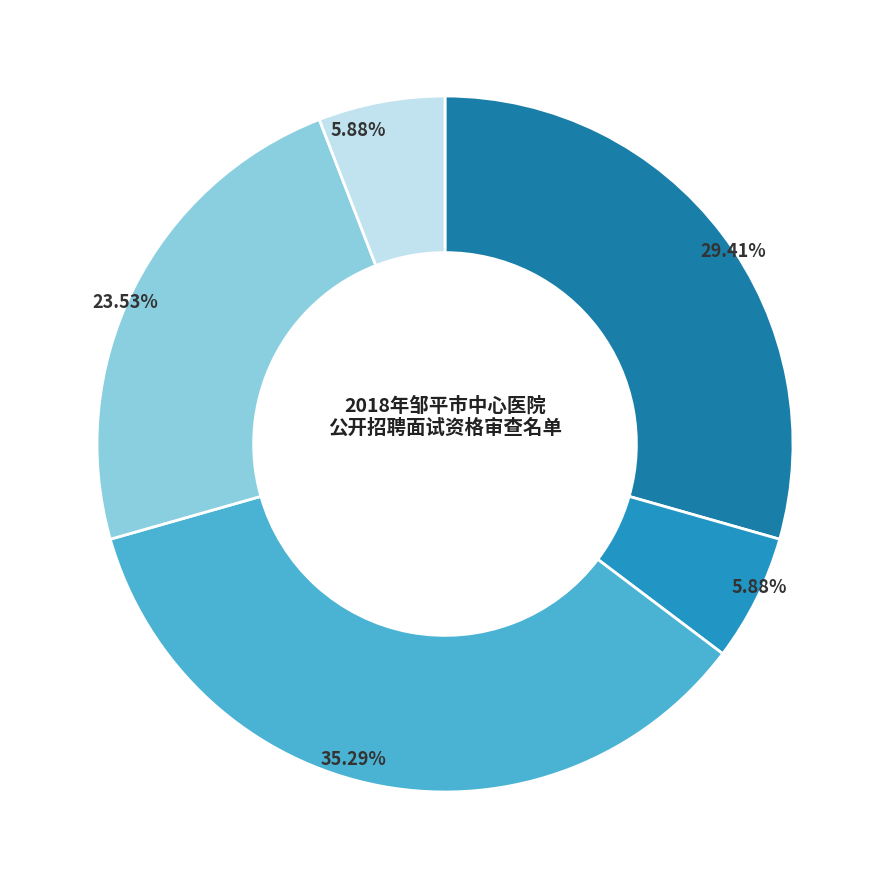

Count the number of slices in the pie.

5